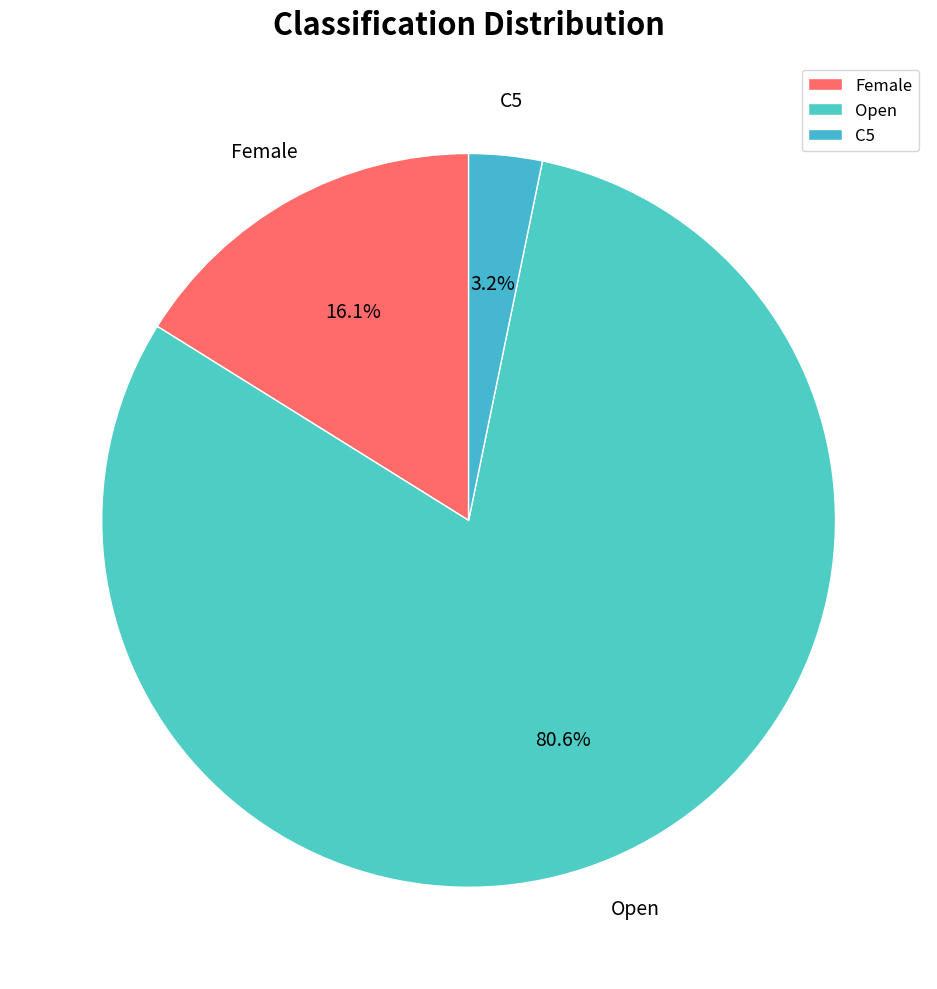

To the nearest percent, what is the combined percentage of C5 and Open?

84%